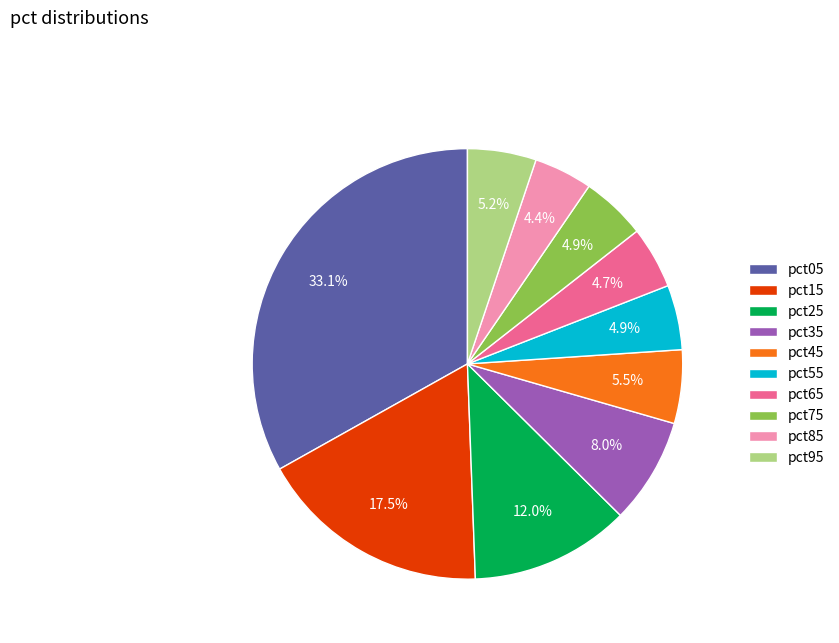

Which has a higher value, pct05 or pct95?

pct05